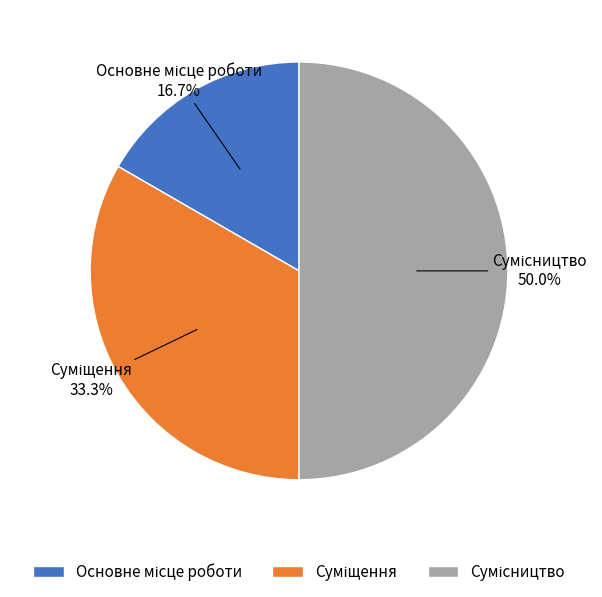

Is Суміщення the majority of the pie?

No